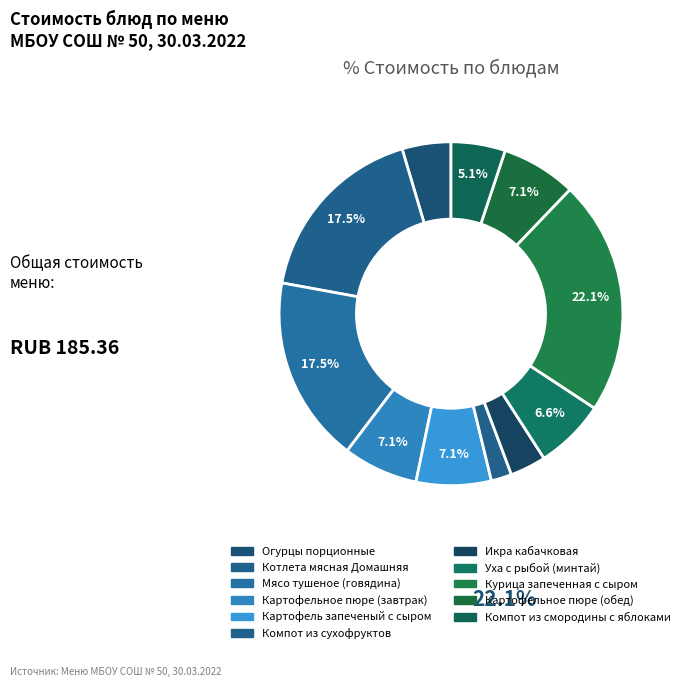

True or false: Курица запеченная с сыром accounts for 9% of the total.

False